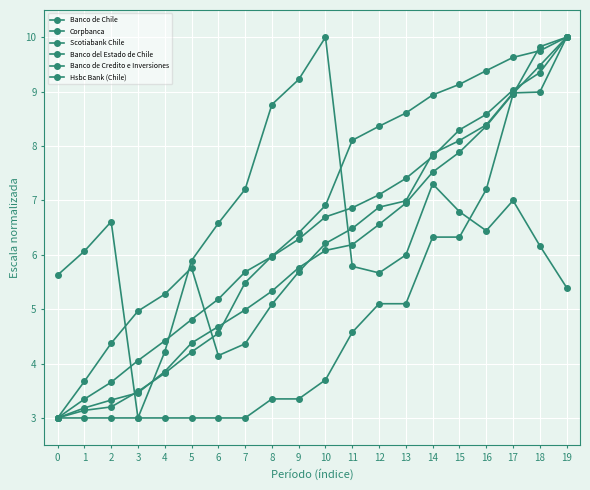

Which series has the largest total across all categories?

Corpbanca